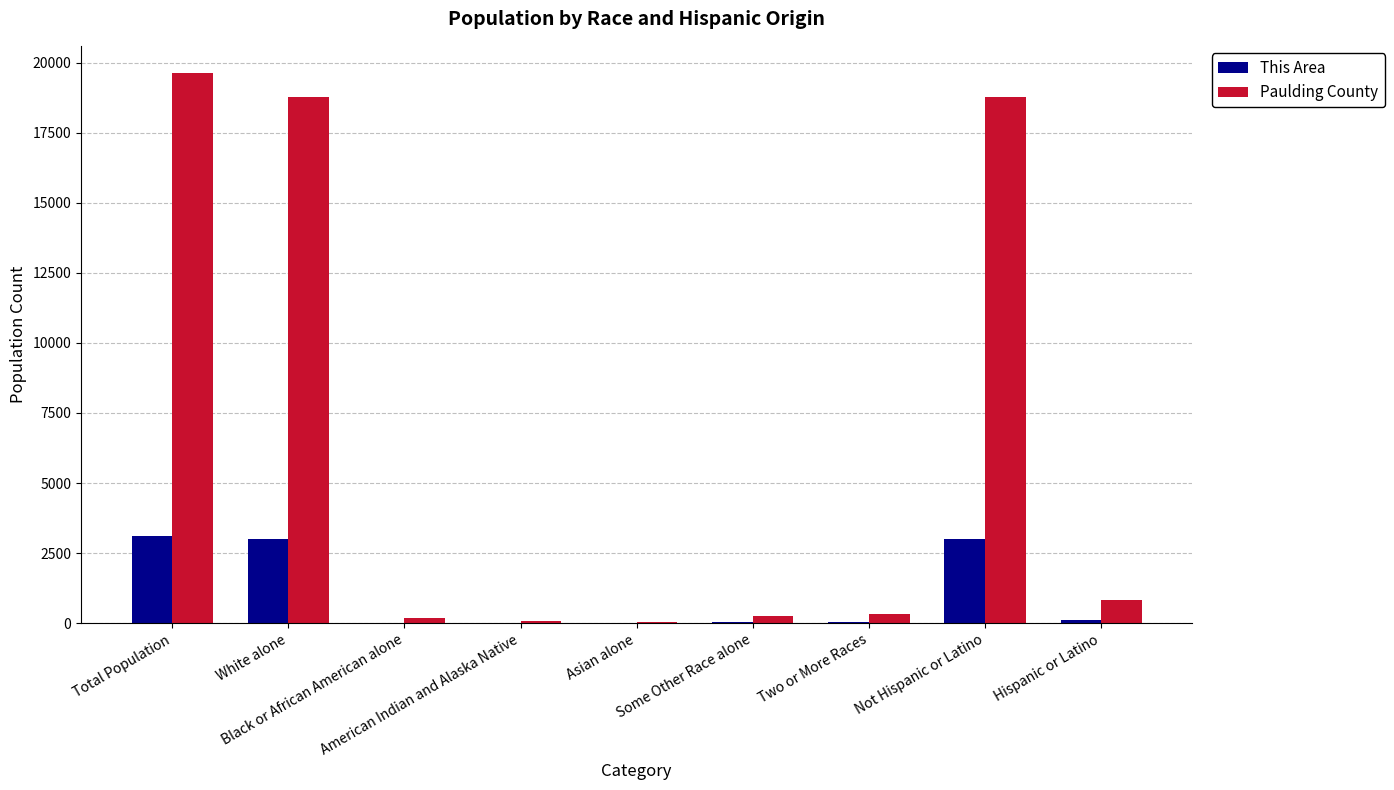

How many groups of bars are there?

9